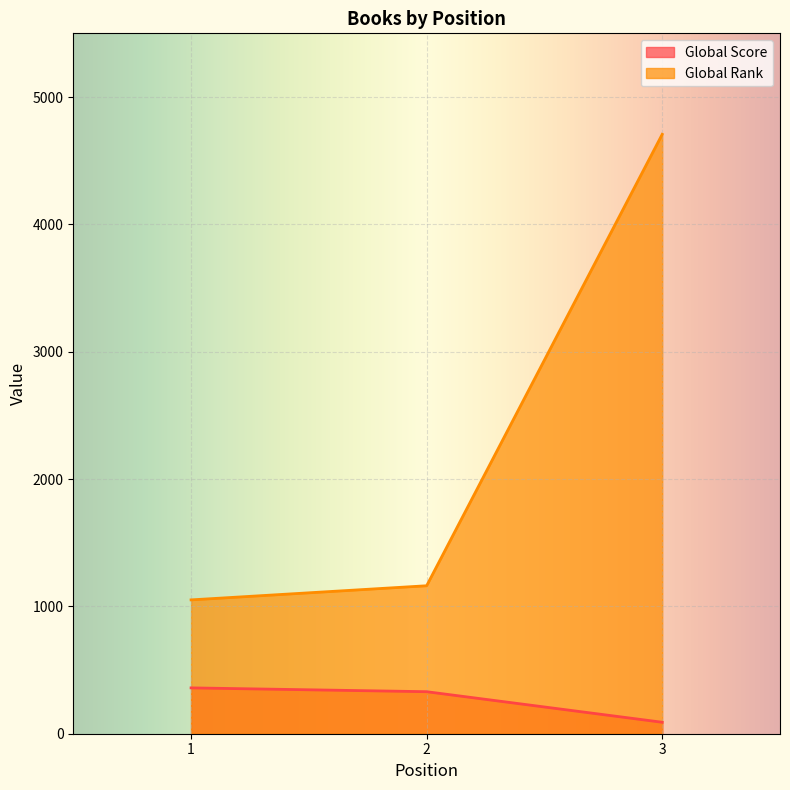

What is the value of the Global Score point at the 1st from the left?

360